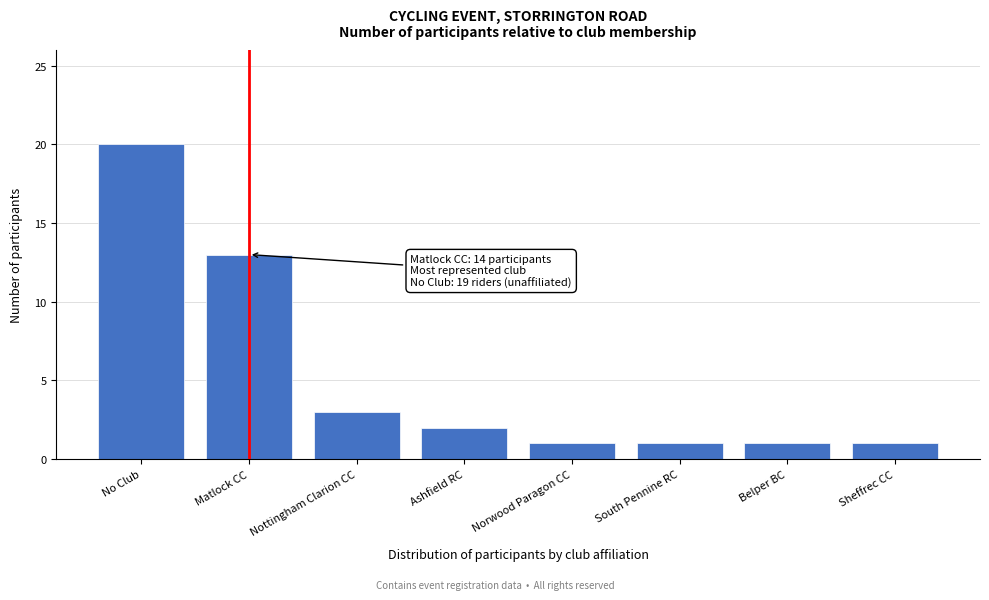

Reading left to right, extract all data points from this chart.

20	13	3	2	1	1	1	1